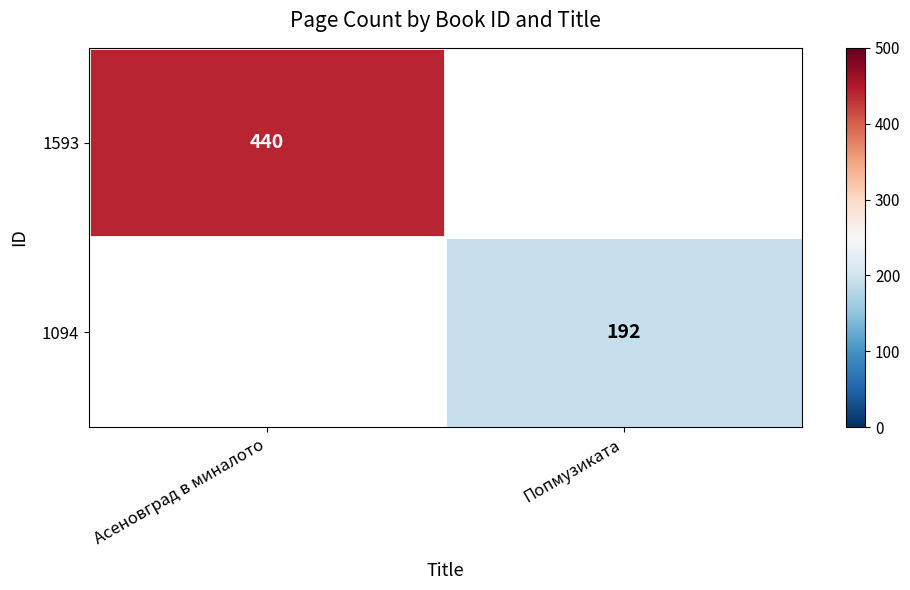

Is the value of 1593 at Асеновград в миналото greater than the value of 1094 at Попмузиката?

Yes